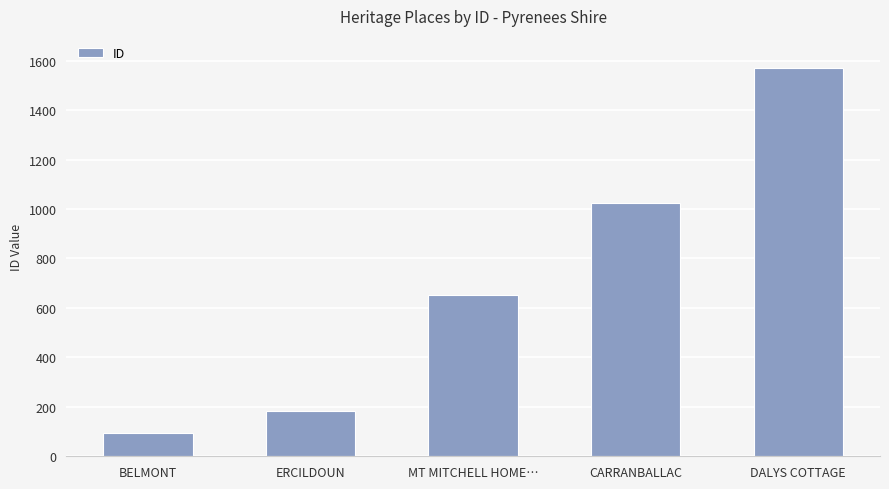

What value does the data have at ERCILDOUN, to the nearest 100?

200